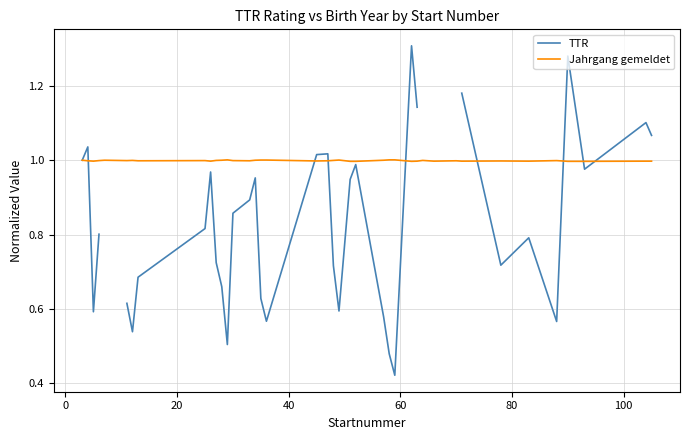

True or false: Jahrgang gemeldet has a value of 1.6 at 29.

False